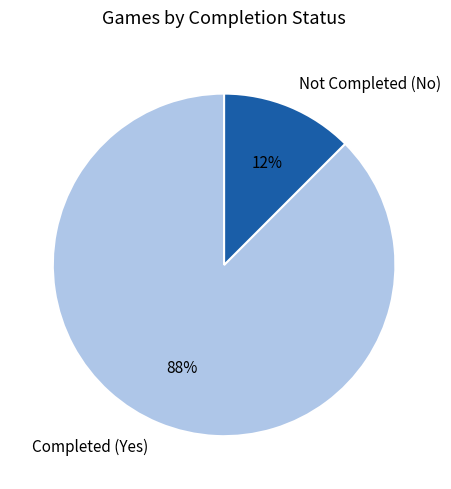

How many segments does this pie chart have?

2